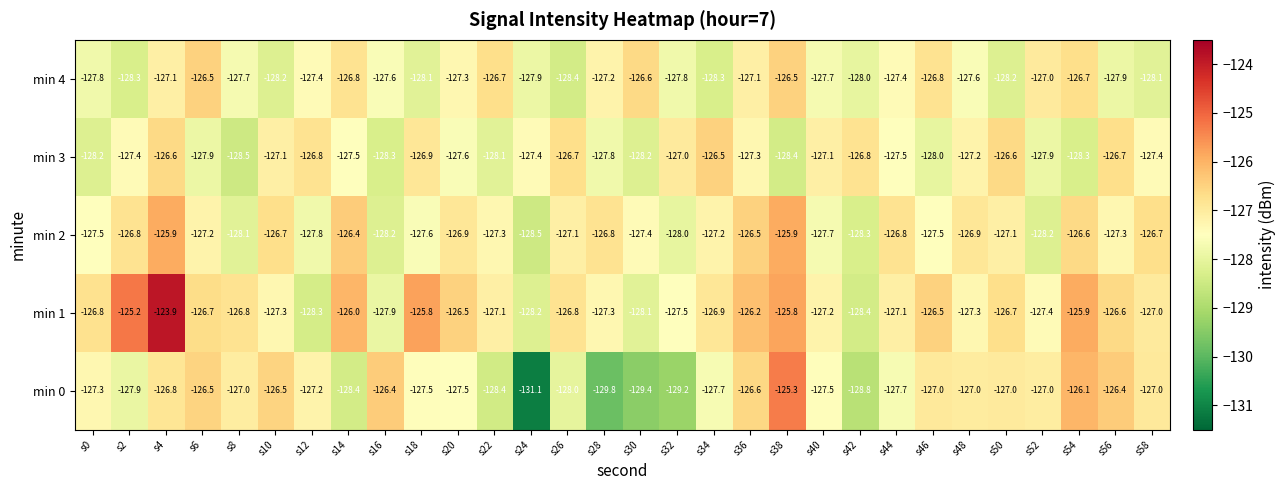

Which series has the widest spread of values?

min 0